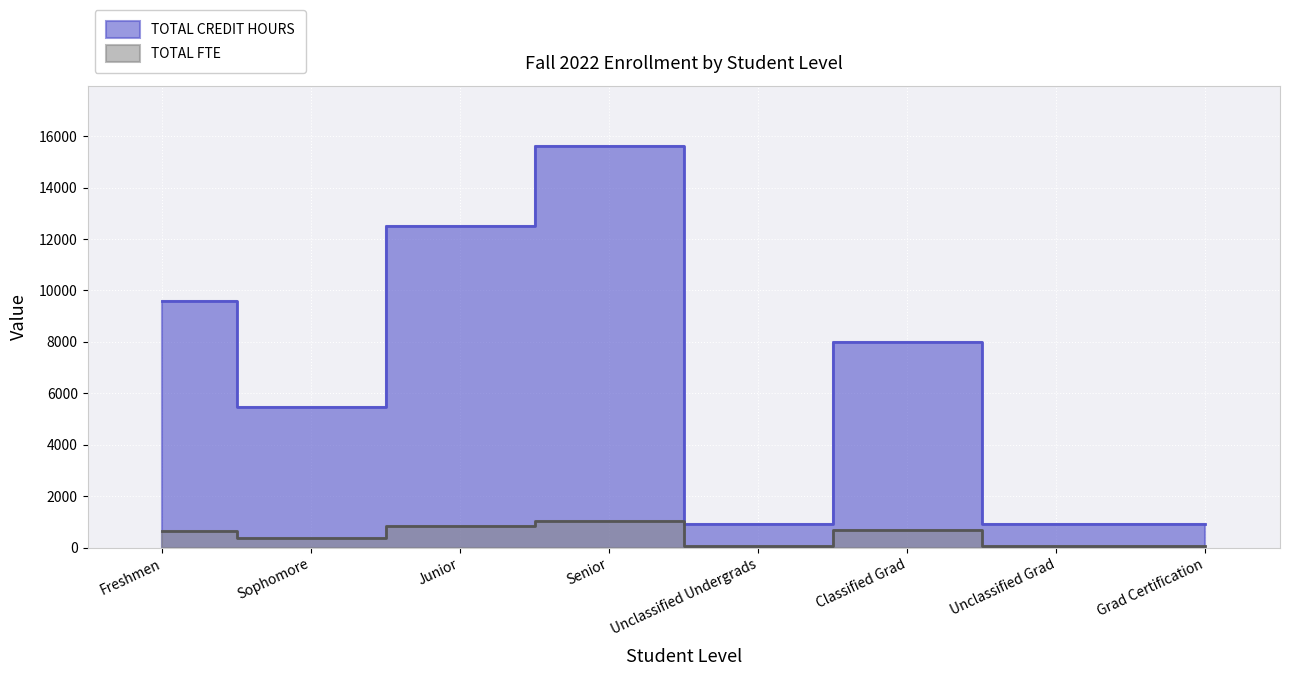

Is it true that TOTAL FTE equals 933.6 at Classified Grad?

False